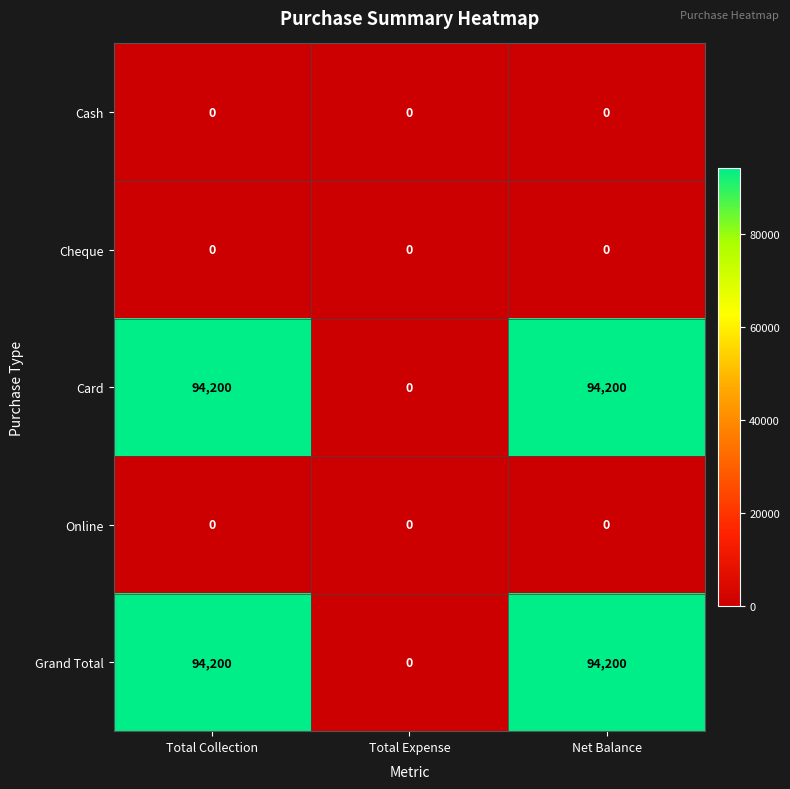

What is the difference between the second highest and minimum values in the Grand Total series?

94200